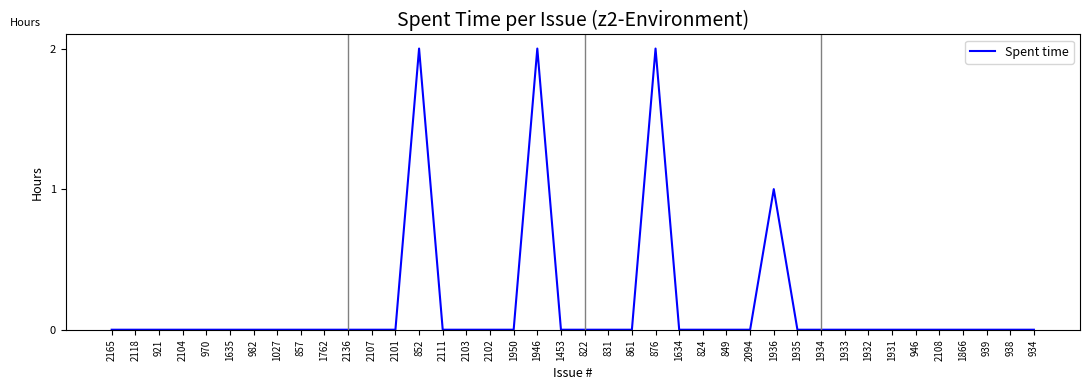

Reading left to right, extract all data points from this chart.

0	0	0	0	0	0	0	0	0	0	0	0	0	2	0	0	0	0	2	0	0	0	0	2	0	0	0	0	1	0	0	0	0	0	0	0	0	0	0	0